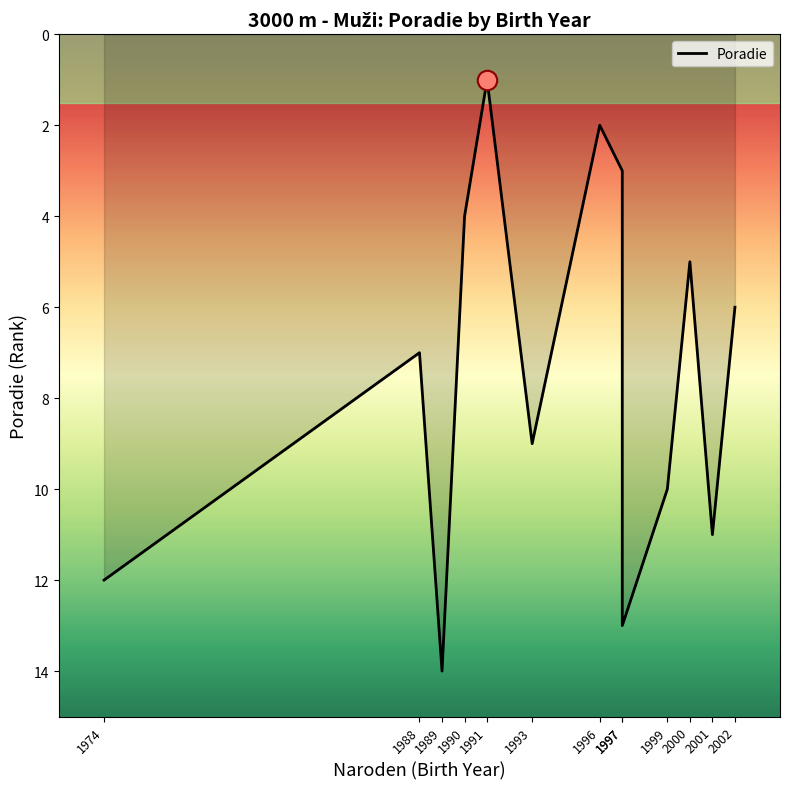

Count the number of values greater than 7.

6